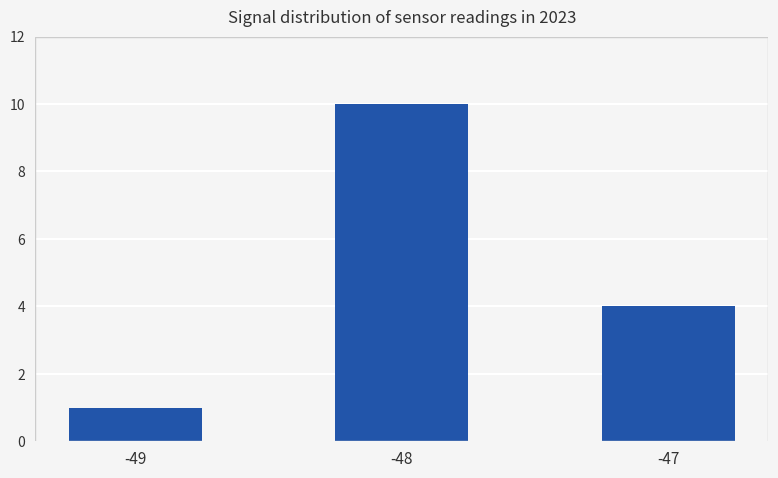

What value does the data have at -47?

4